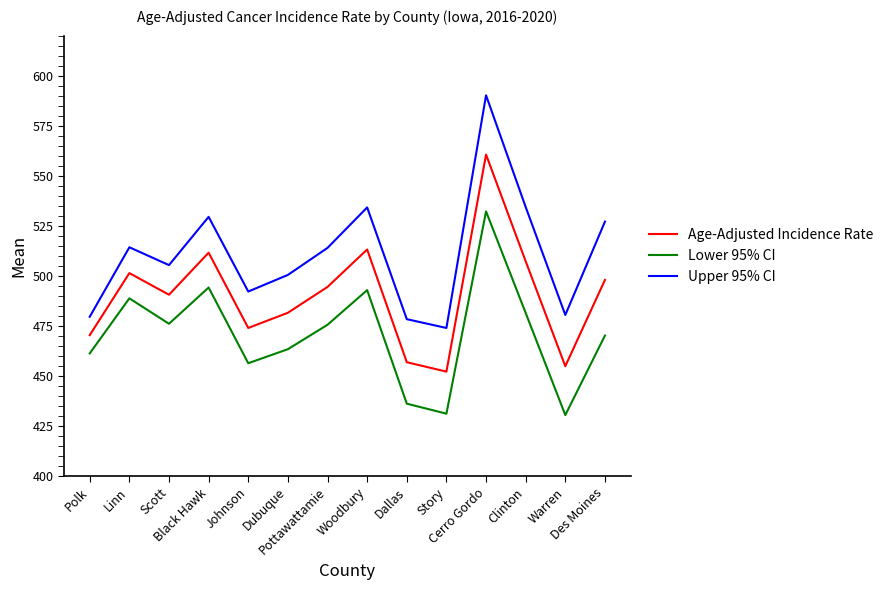

What is the difference between the Upper 95% CI values at Cerro Gordo and Johnson?

98.0